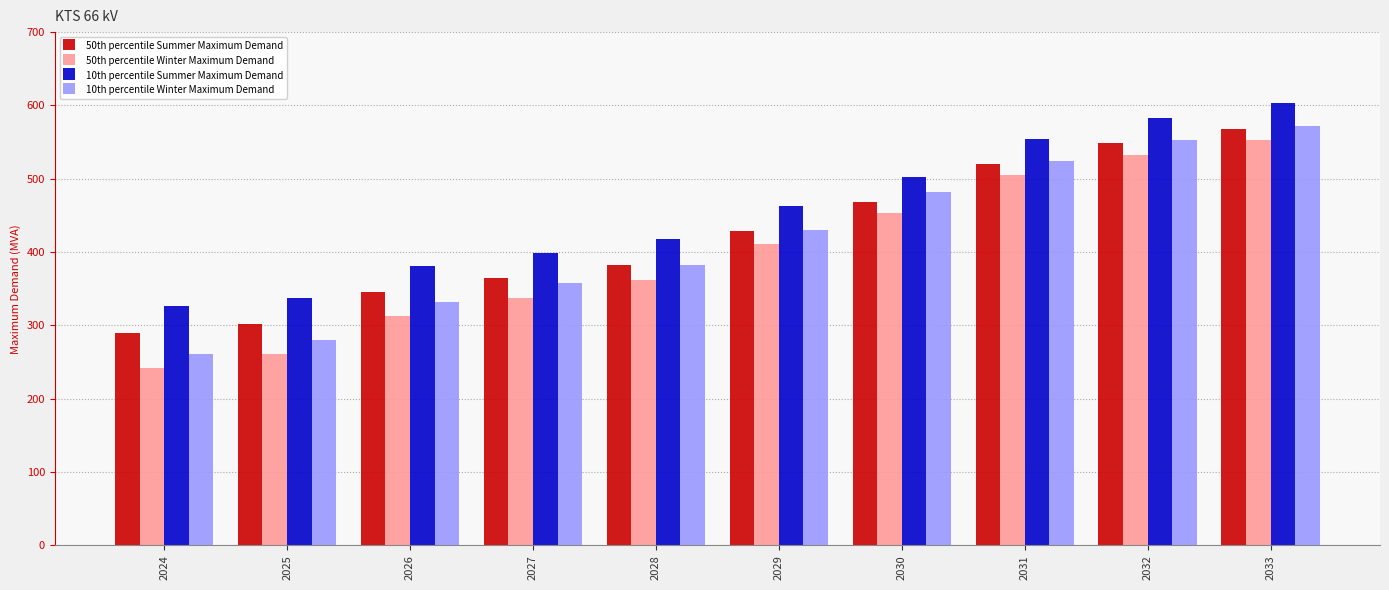

How many values in the 10th percentile Winter Maximum Demand series are below 430?

5